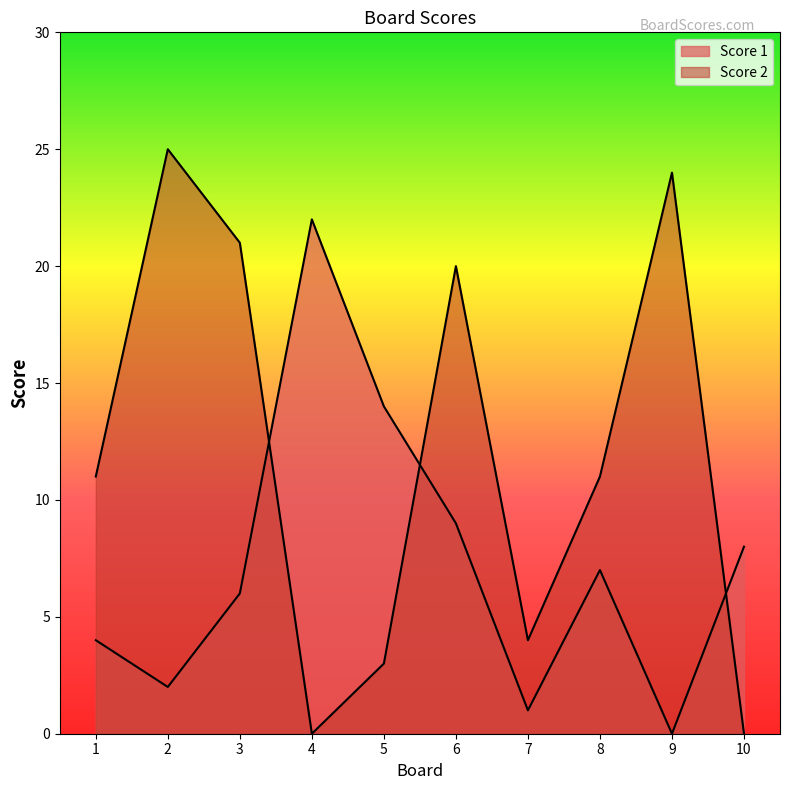

What is the difference between the Score 2 values at 6 and 3?

1